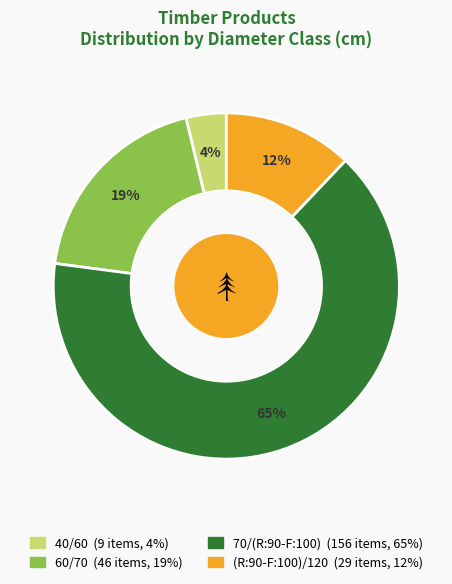

True or false: (R:90-F:100)/120 accounts for 12% of the total.

True